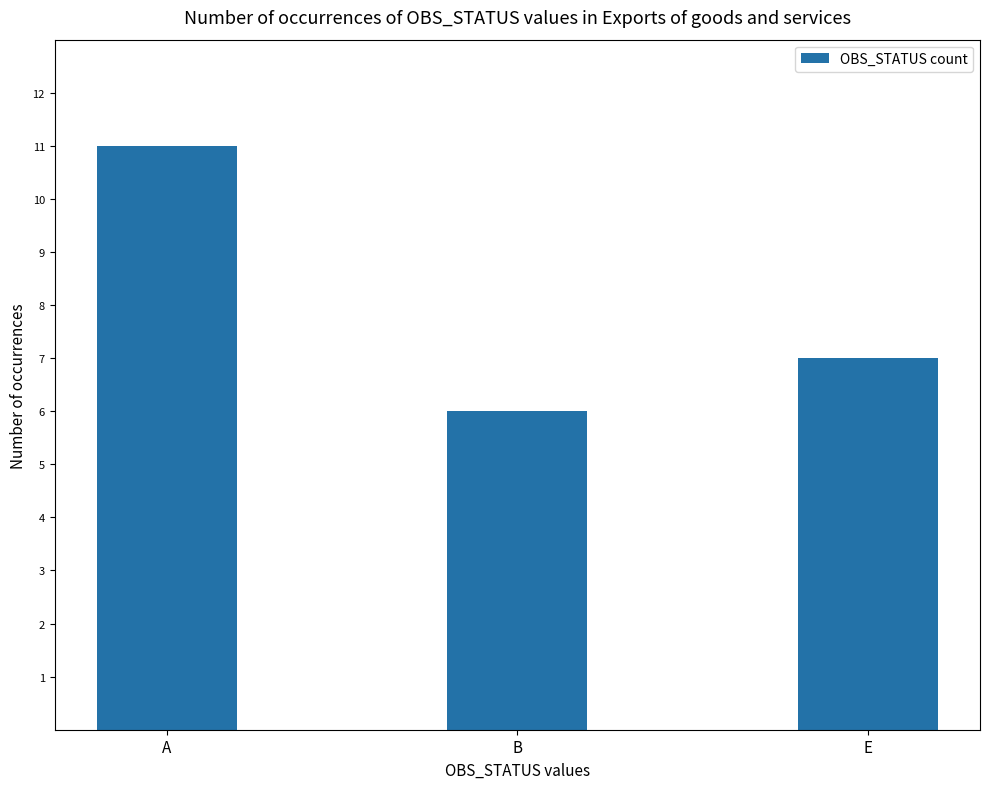

The value at A is 7. True or false?

False